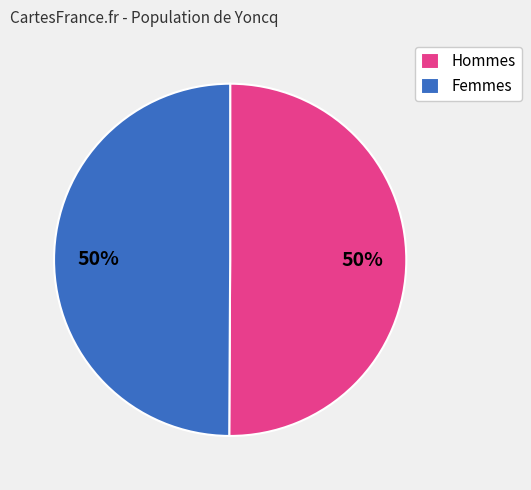

Approximately how many times larger is the value at Hommes compared to Femmes?

1.0